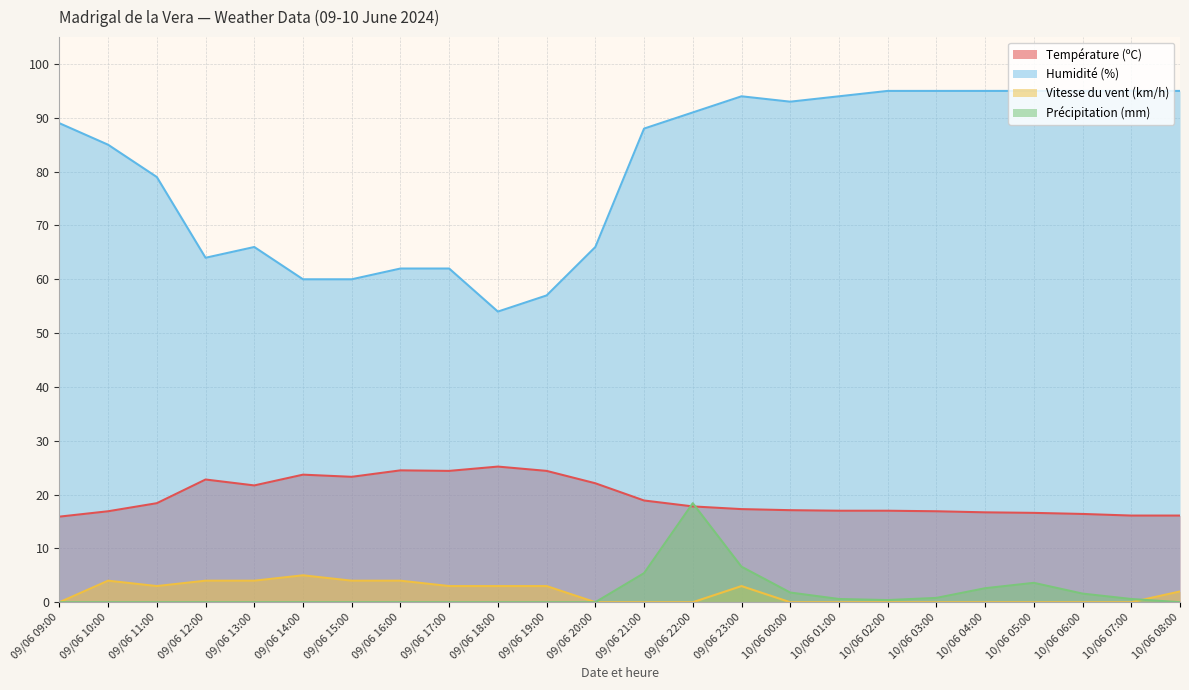

True or false: Précipitation (mm) has more than 2 interior local peaks.

False